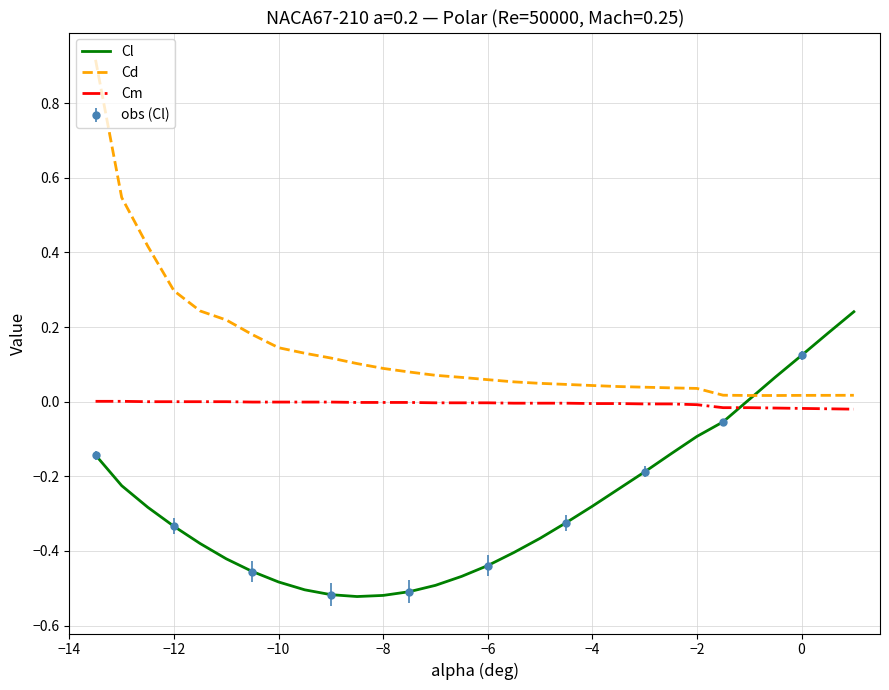

The value of Cm at −6 is -0.0. True or false?

True